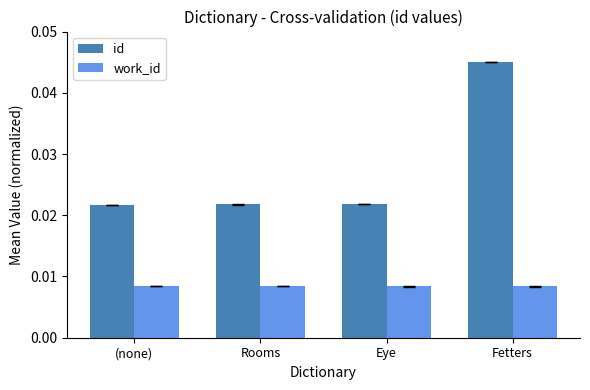

Which series has the largest range (max minus min)?

id